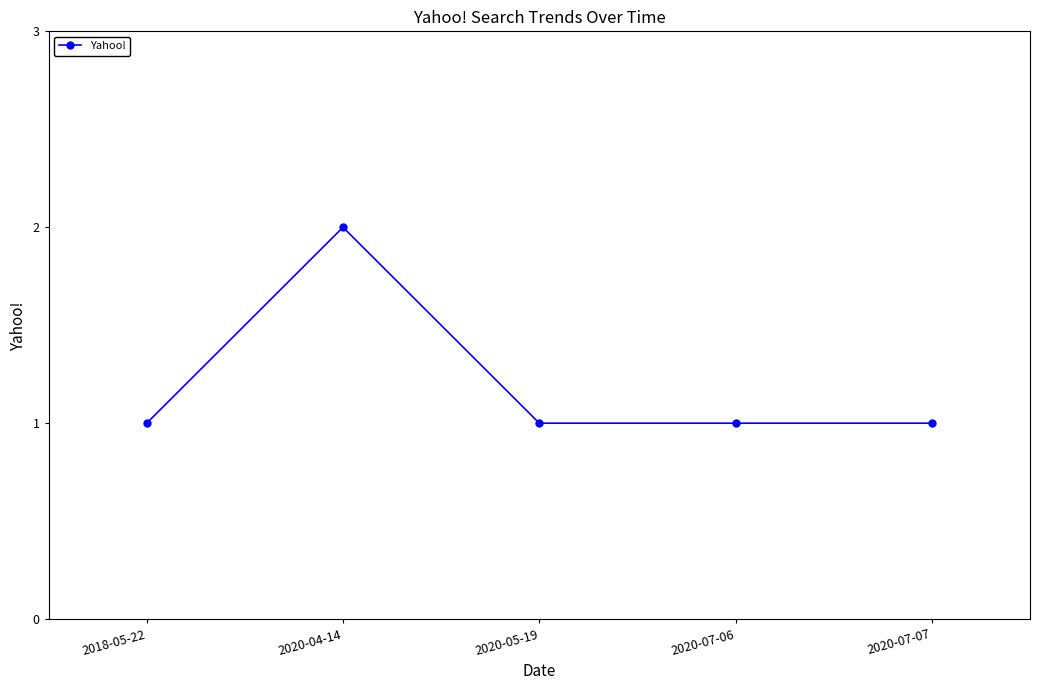

What is the change in value from 2020-04-14 to 2020-07-07?

-1